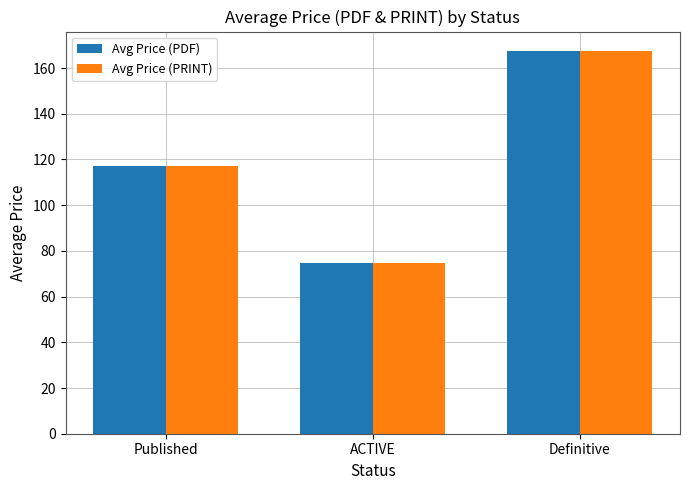

Reading left to right, transcribe all the data shown in this chart.

Avg Price (PDF): 117.3	74.8	167.6
Avg Price (PRINT): 117.3	74.8	167.6